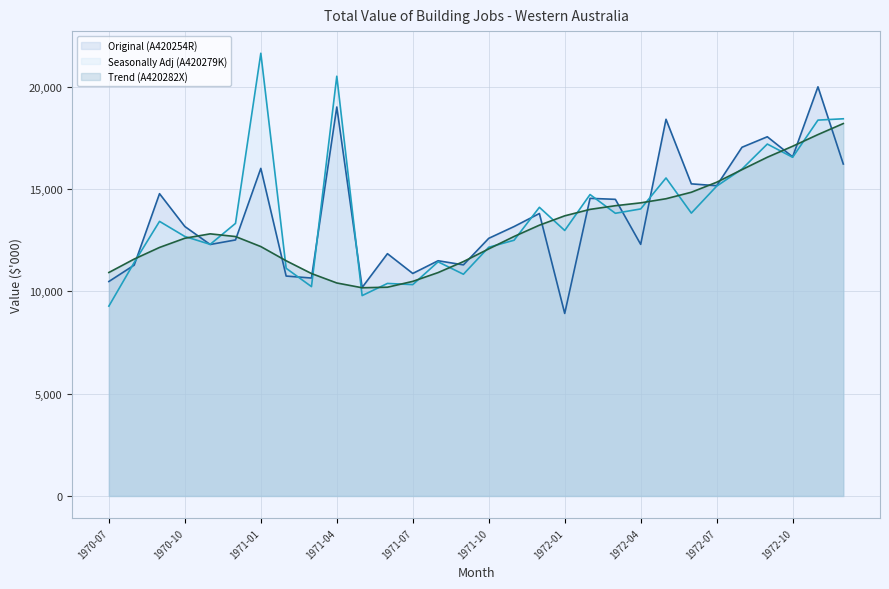

What is the maximum value shown in the chart?

21627